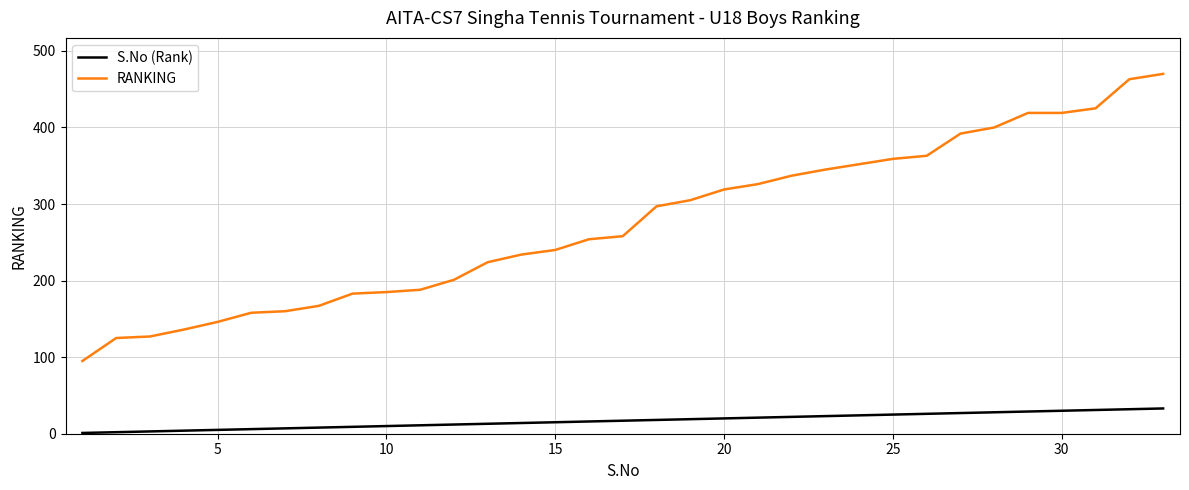

True or false: RANKING and S.No (Rank) intersect in this chart.

False